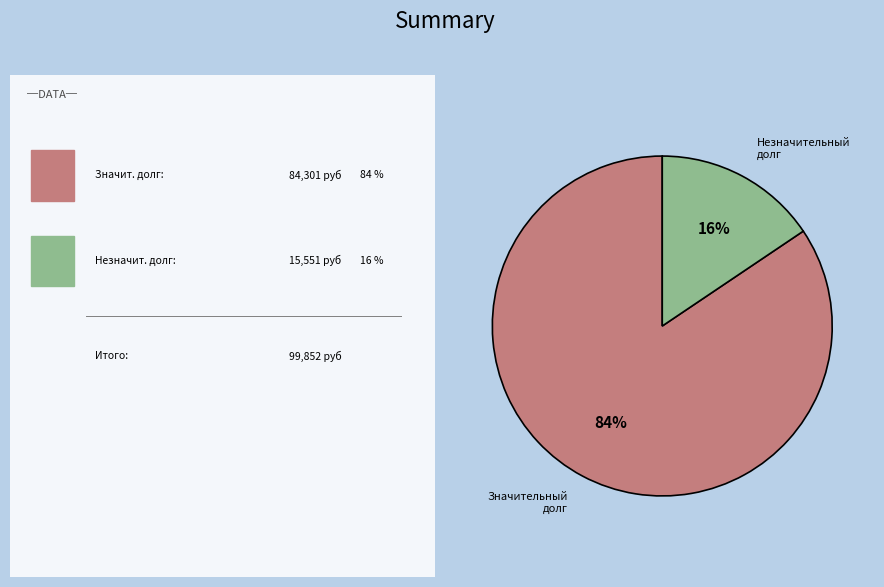

Which category accounts for the majority?

Значительный долг